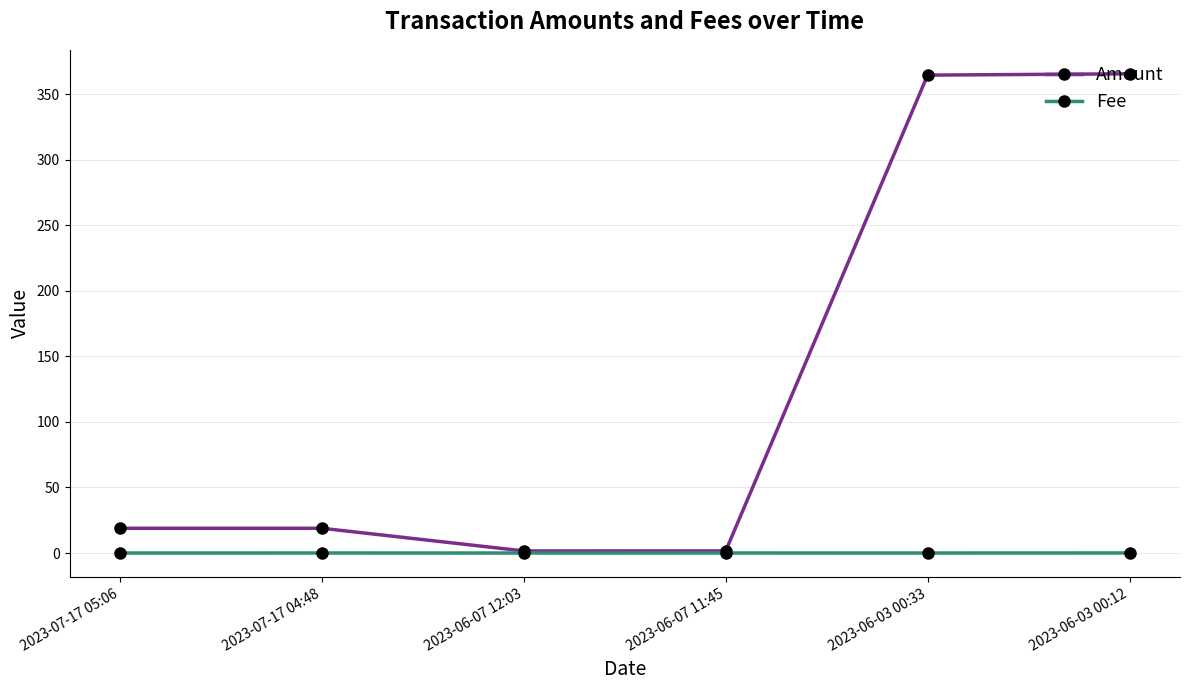

Between 2023-06-07 11:45 and 2023-06-03 00:12, which series saw the biggest shift?

Amount